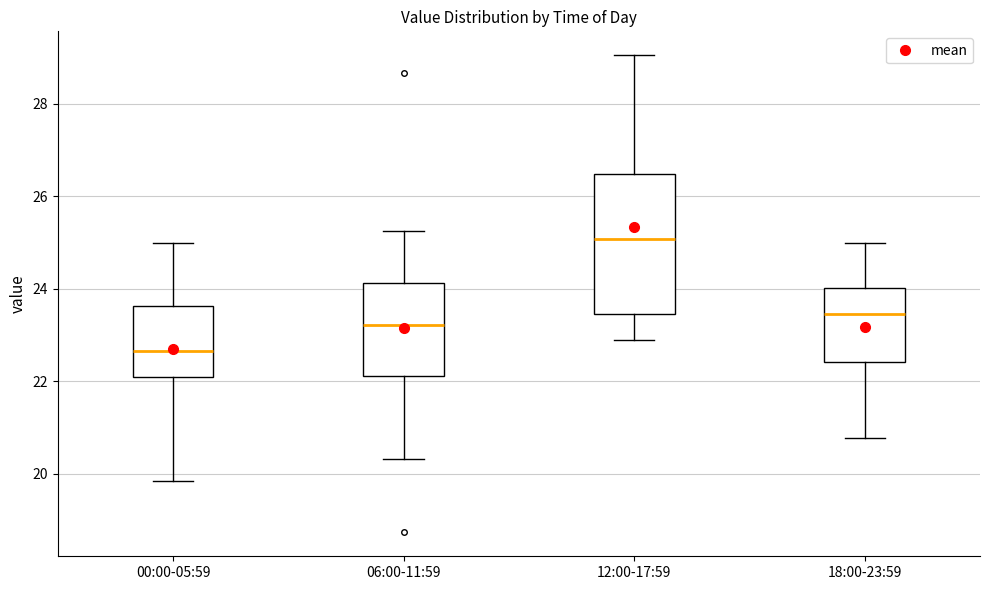

Where does the lower whisker of the box for 00:00-05:59 end on the y-axis? The values are not printed on the chart, so give them approximately, as read against the axis.

19.8